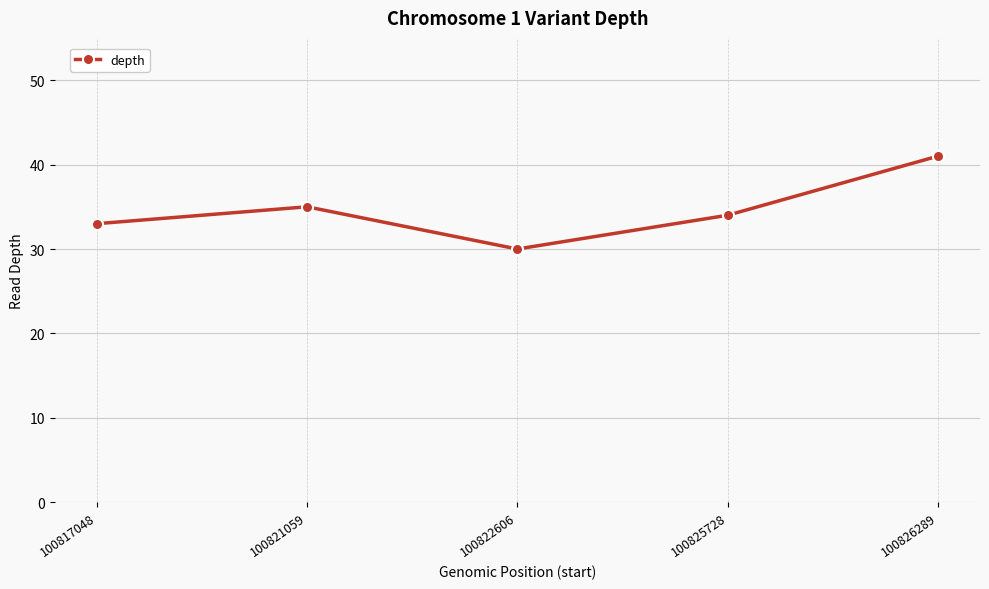

How many series are shown in this chart?

1